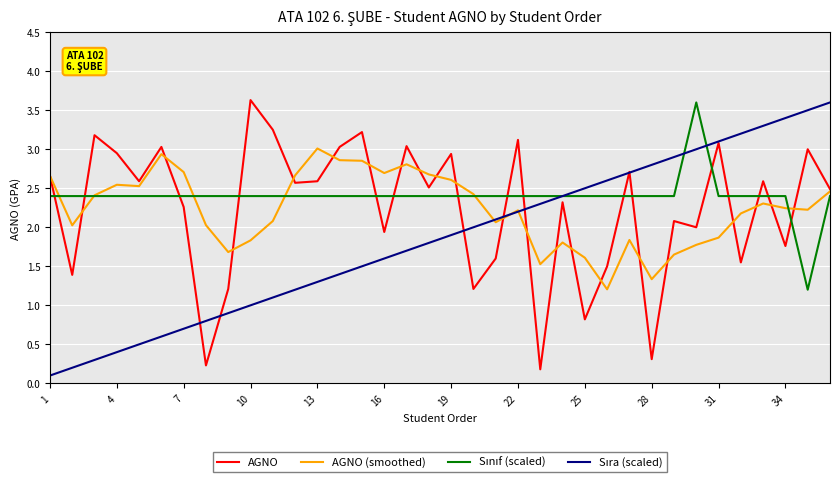

Does the chart have visible grid lines?

Yes